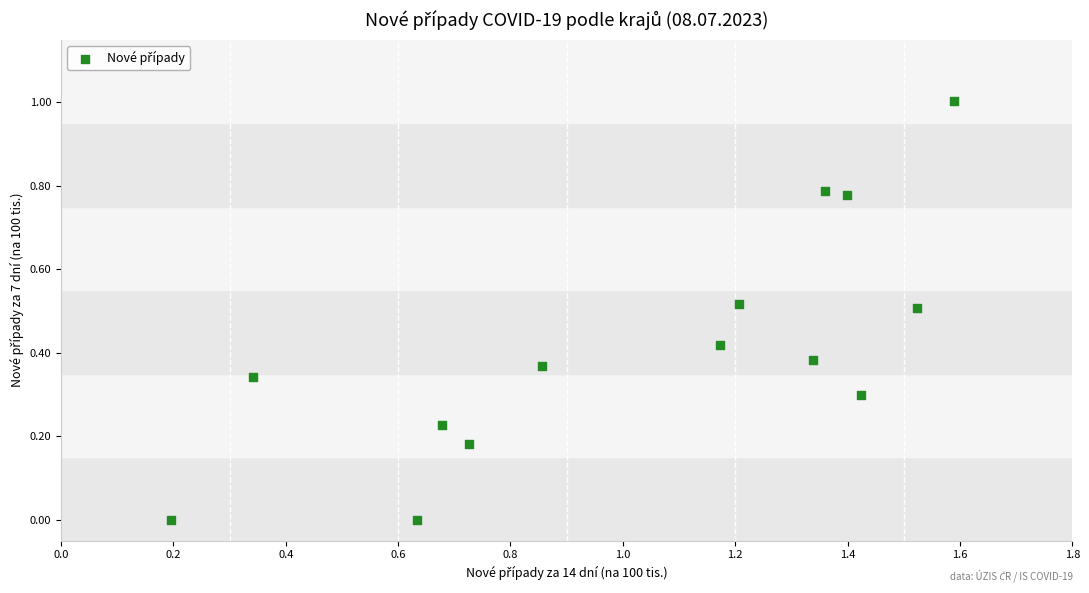

What is the range of Y values (max minus min)?

1.0